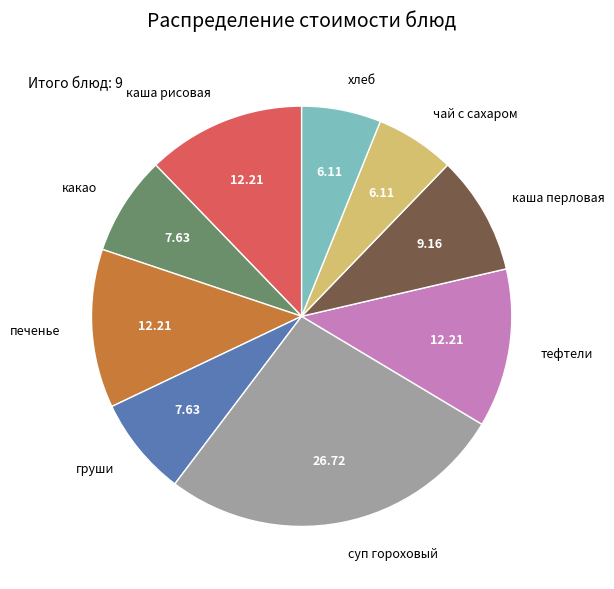

What is the largest slice in the pie chart?

суп гороховый